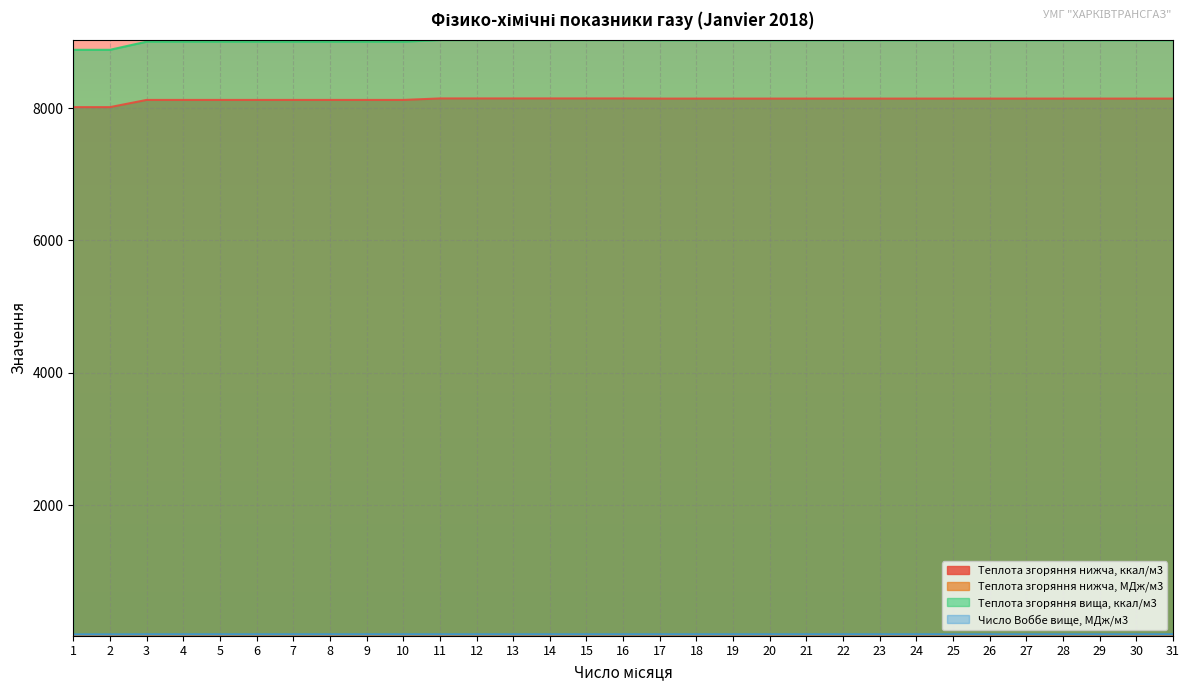

What value does the Число Воббе вище, МДж/м3 series have at 25?

49.5